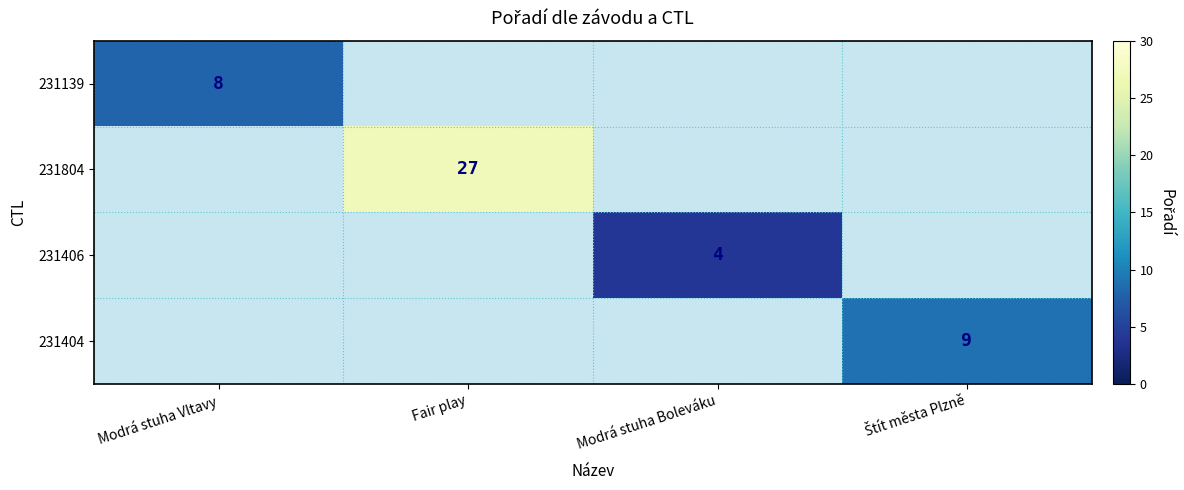

The 231406 series shows 1 at Modrá stuha Boleváku. True or false?

False